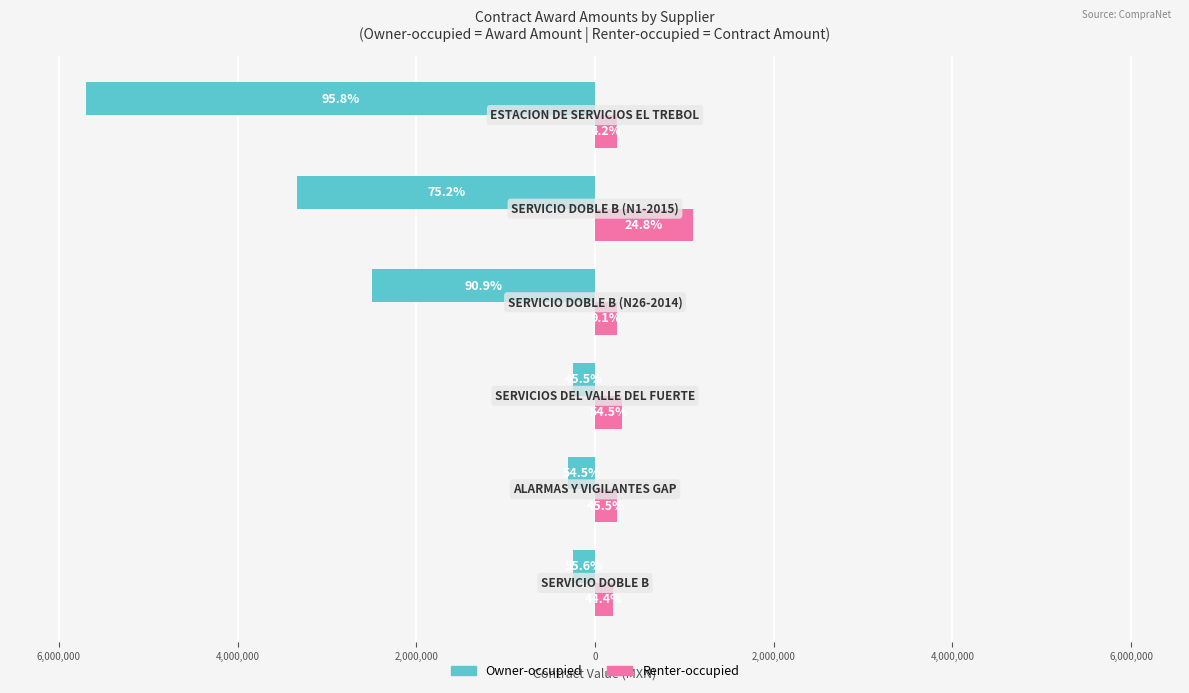

Rank the series by their average value, from lowest to highest.

Owner-occupied, Renter-occupied